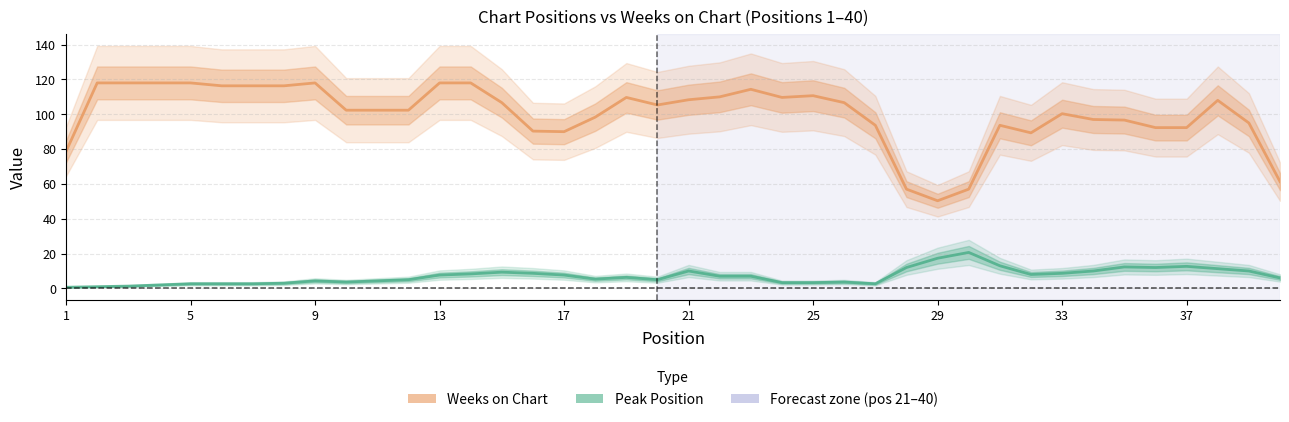

How many distinct data groups are displayed?

2